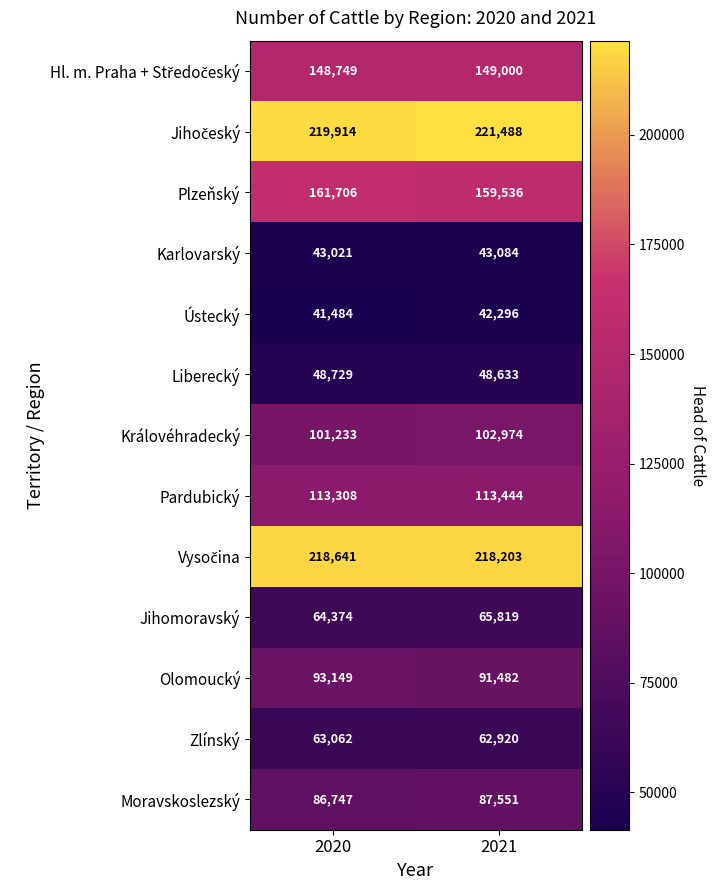

True or false: Moravskoslezský has a value of 87551 at 2021.

True